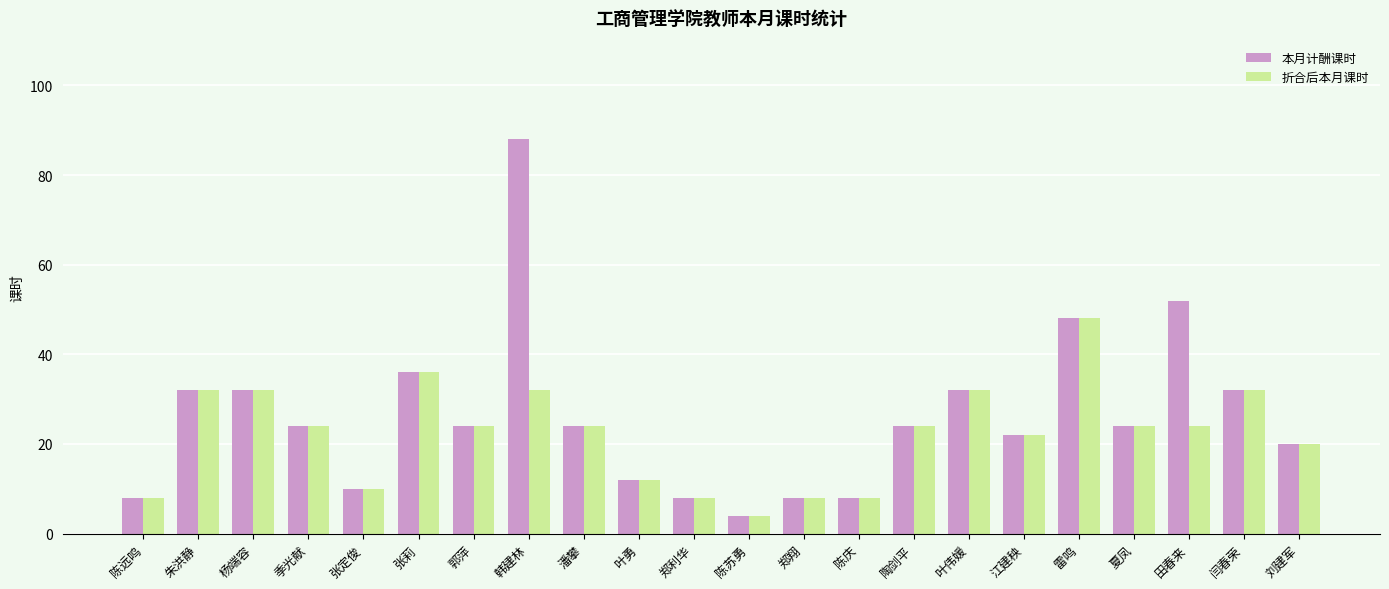

What is the highest value of the 折合后本月课时 series?

48